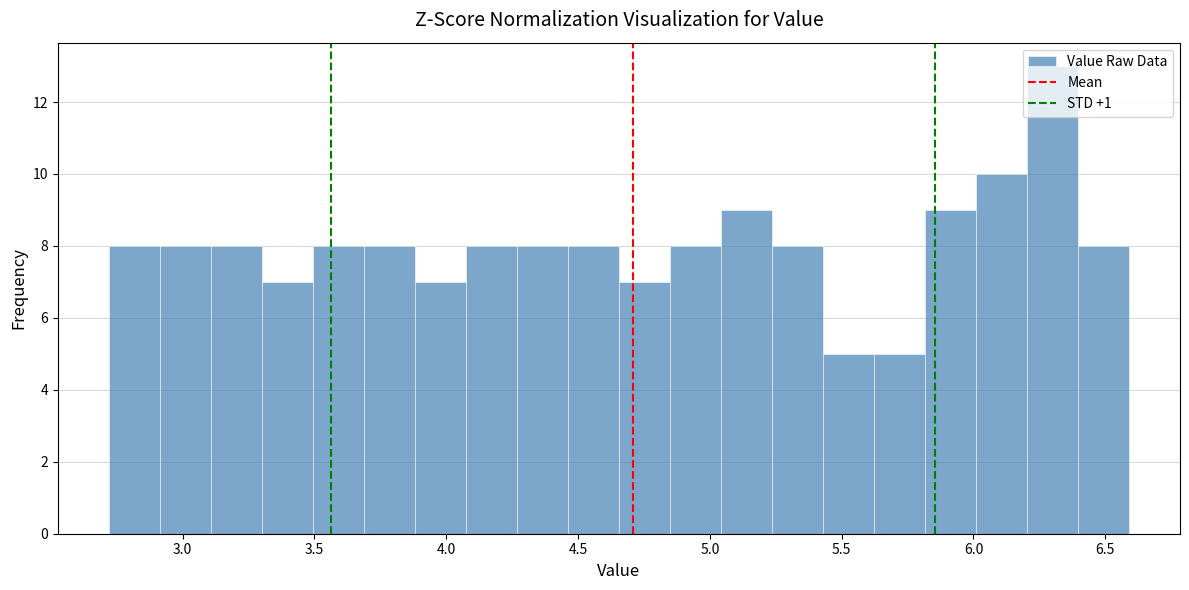

Around what value on the x-axis is the tallest bar? Give the approximate position of its centre, as read against the axis.

6.30